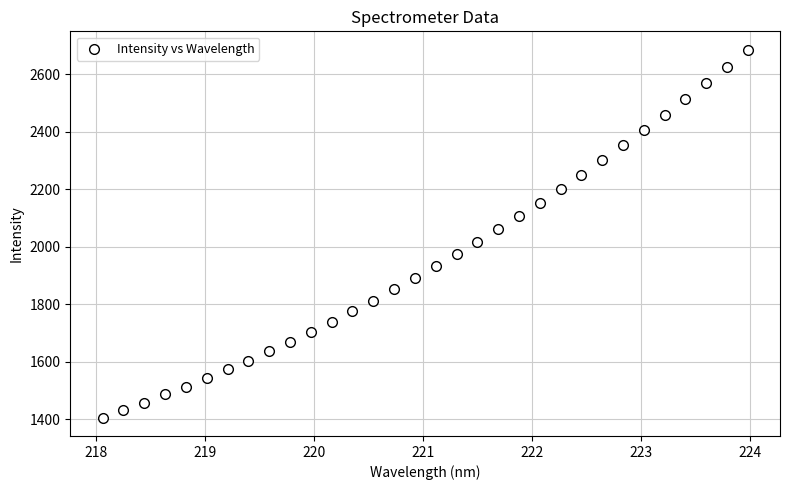

What is the range of X values (max minus min)?

5.9